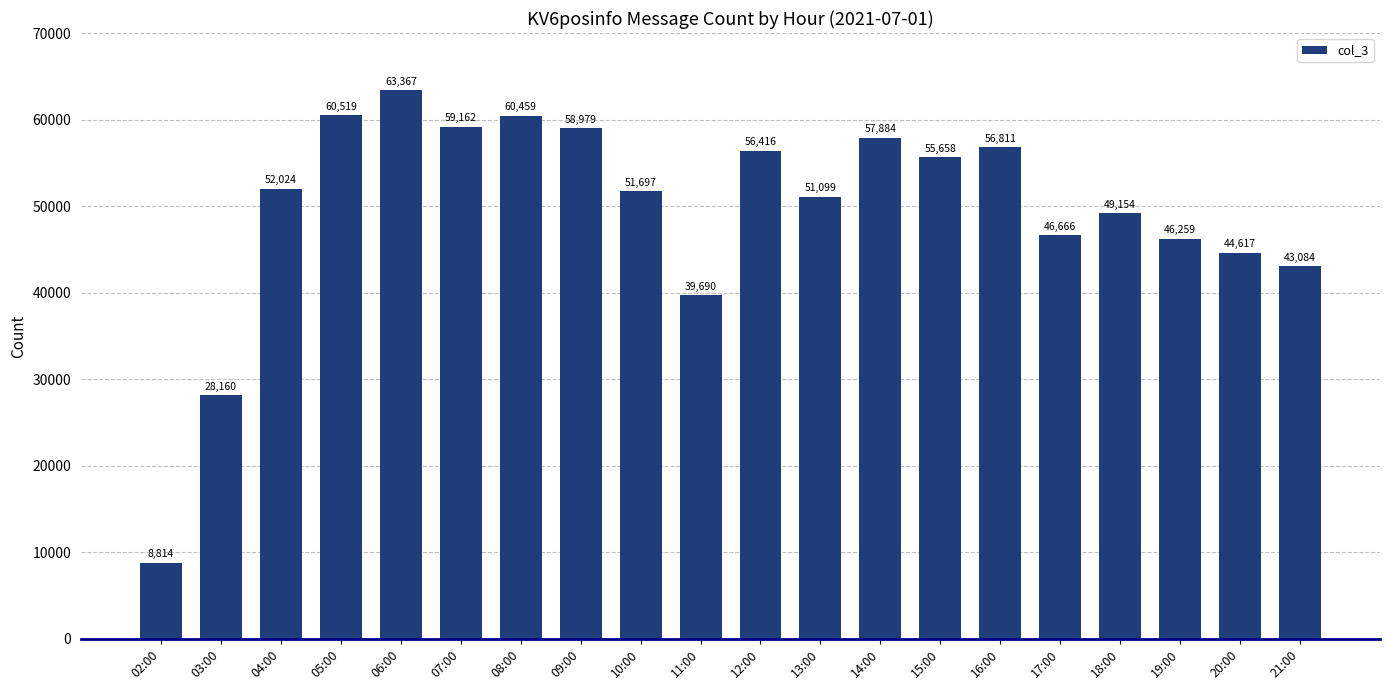

What is the difference between the second highest and minimum values?

51705